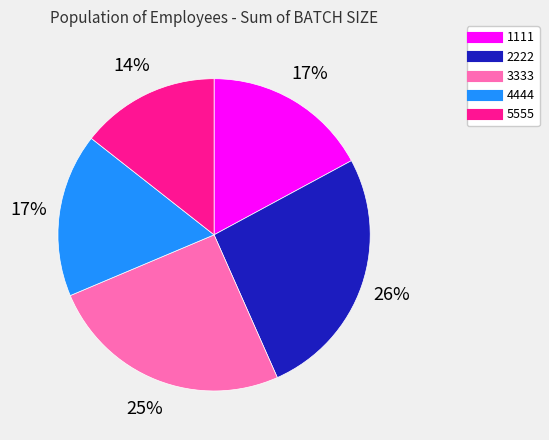

To the nearest percent, what is the difference between the largest and smallest slice percentages?

12%